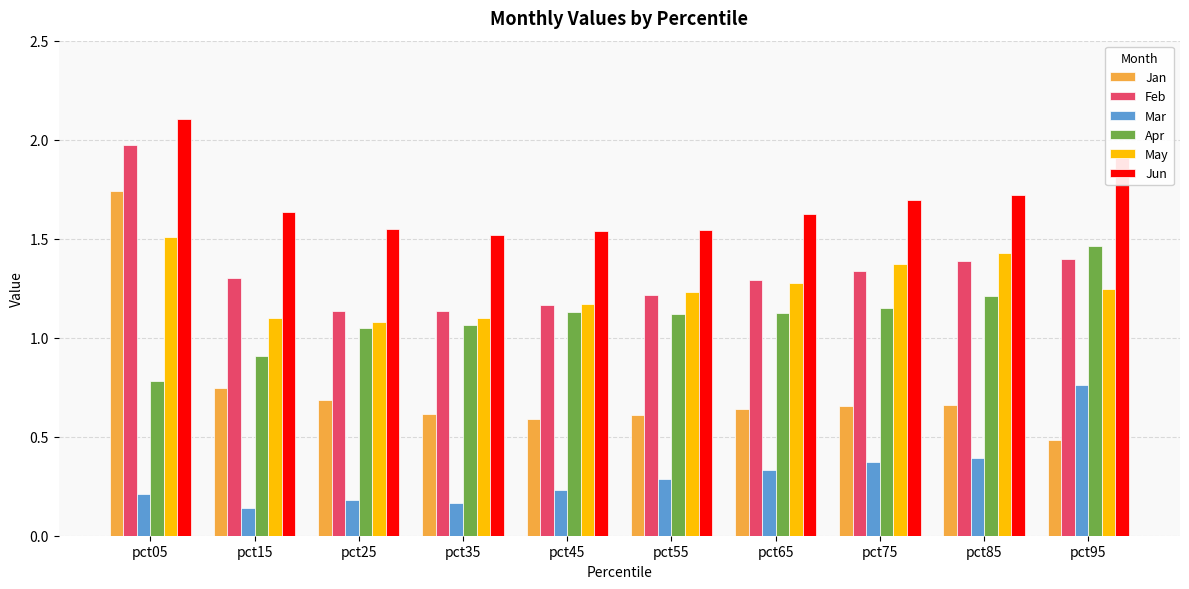

Rank the series at pct85 from lowest to highest value.

Mar, Jan, Apr, Feb, May, Jun